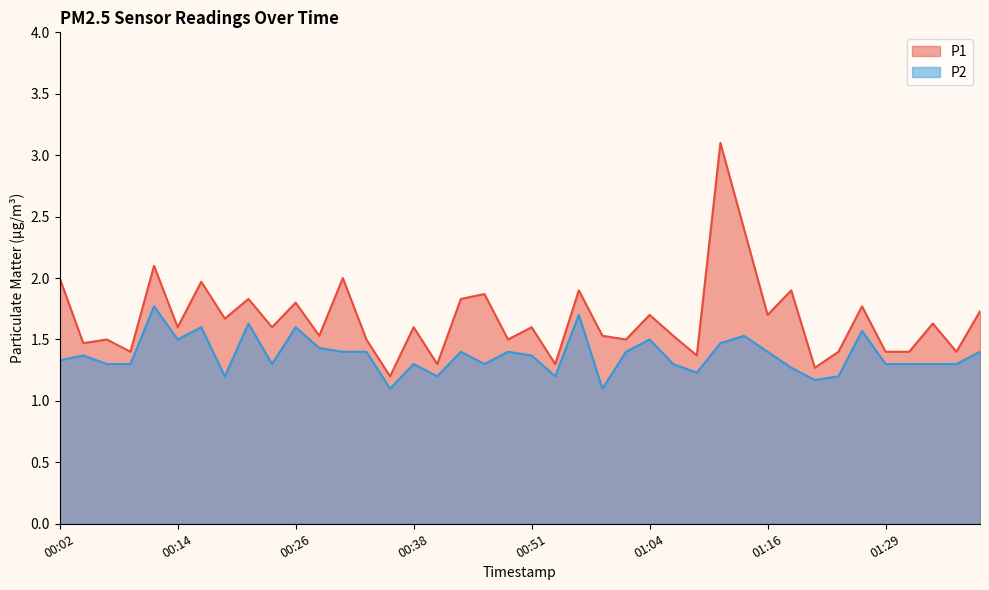

At how many categories does at least one series exceed 1?

40